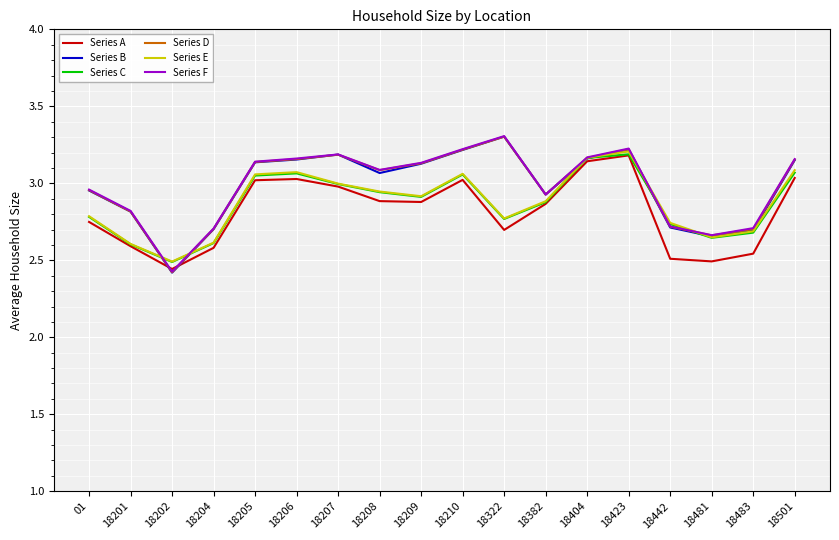

At which label does Series A reach its peak?

18423